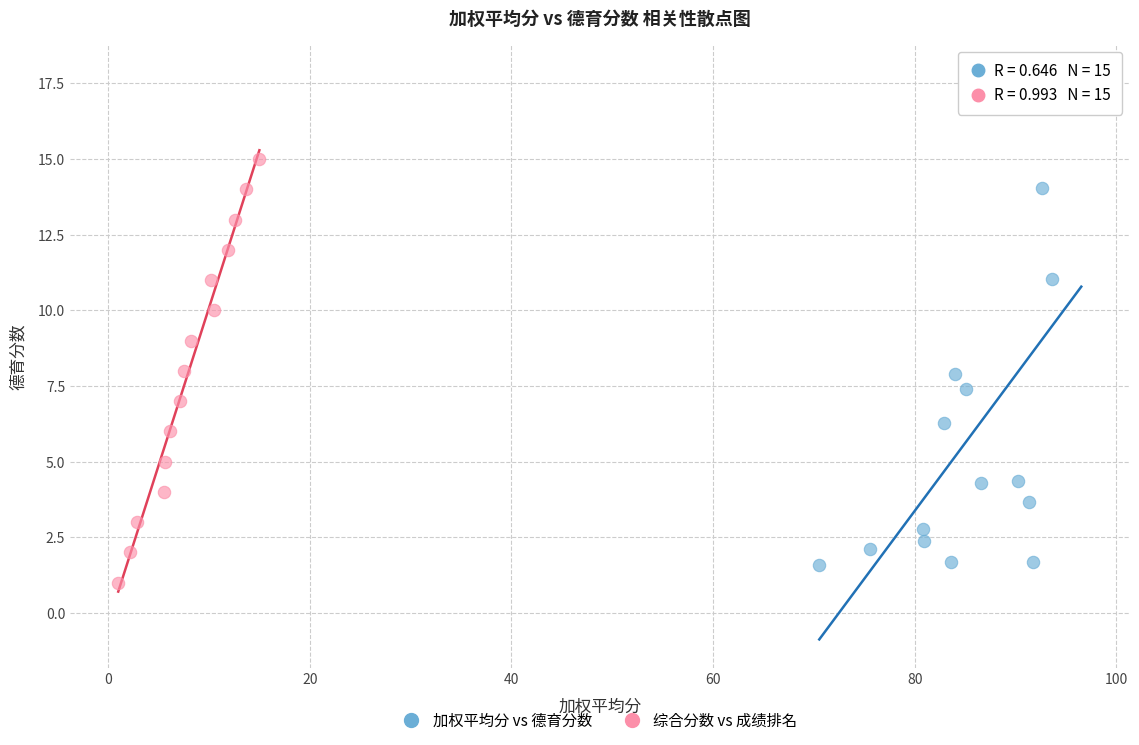

Which series contains the highest Y value?

加权平均分 vs 德育分数